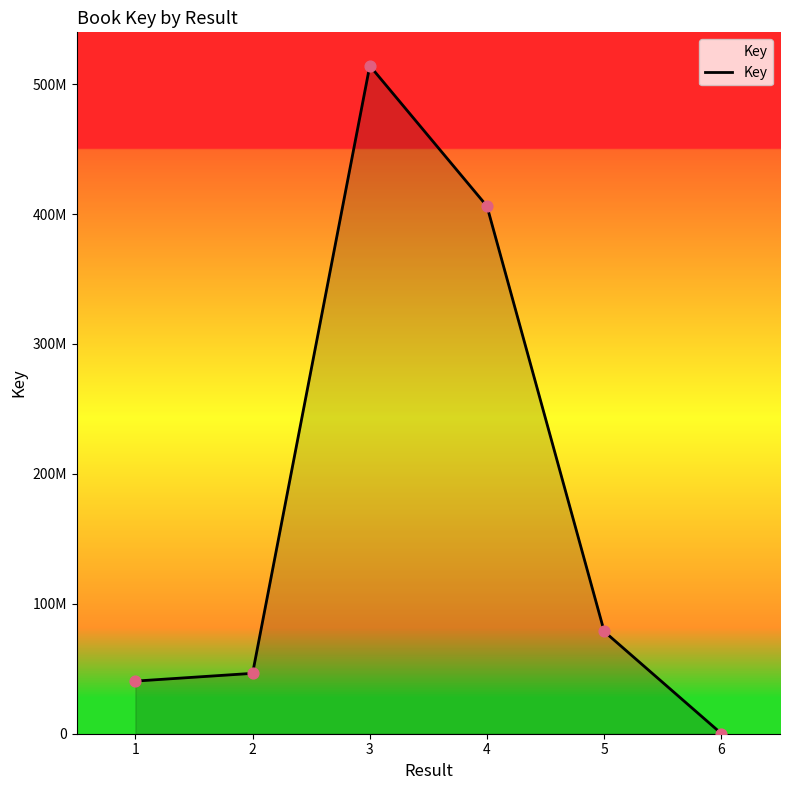

Between 5 and 3, which is larger?

3